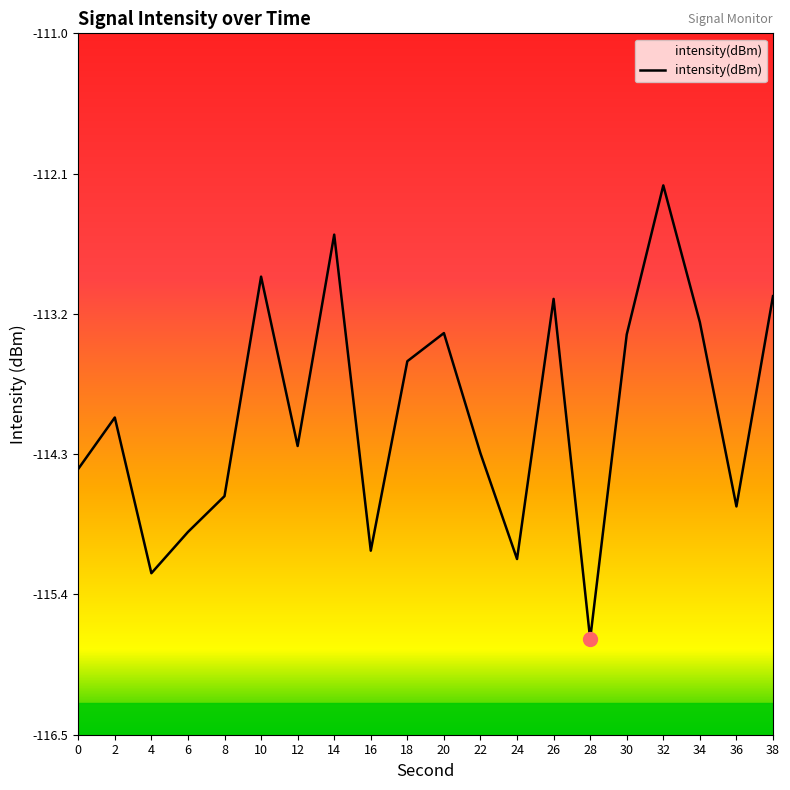

What is the average value?

-114.0